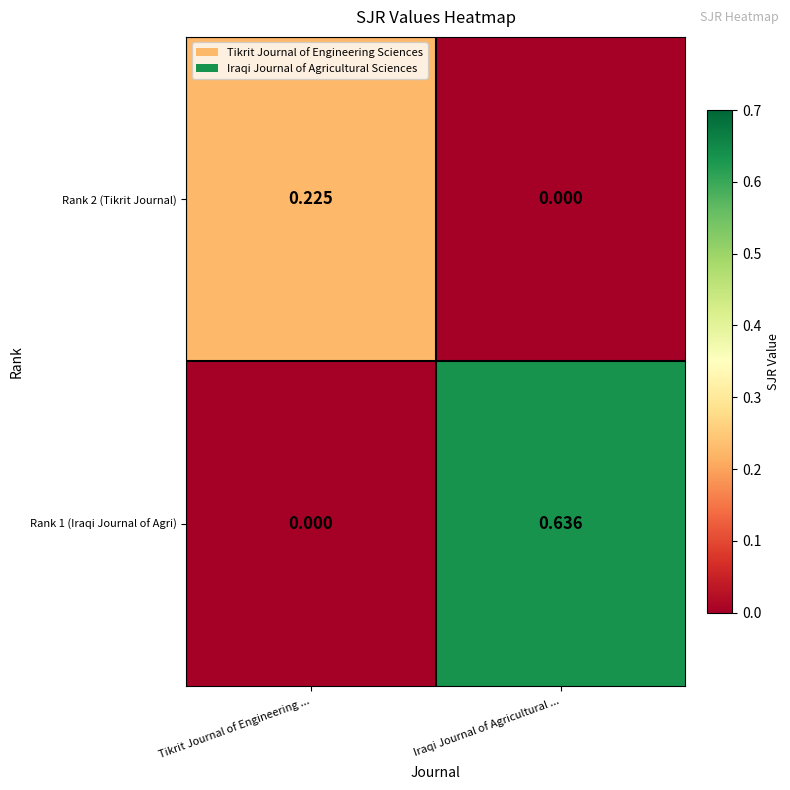

At which category is the sum across all series the highest?

Iraqi Journal of Agricultural ...